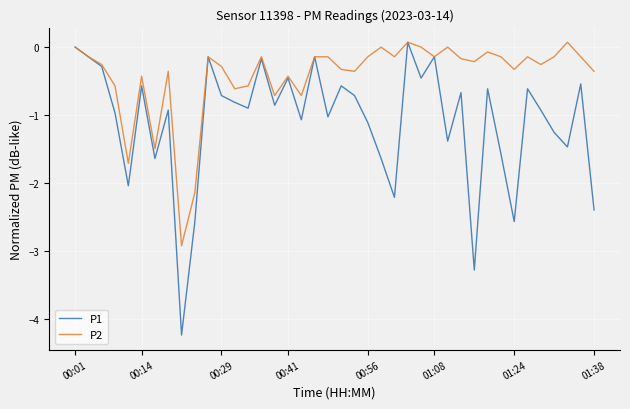

What is the smallest value displayed?

-4.2